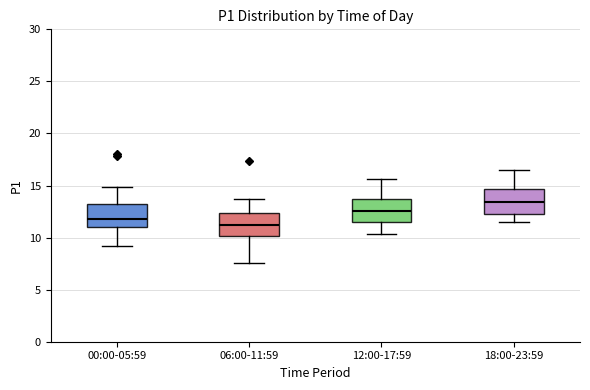

Reading left to right, read every box against the y-axis: the position of its median line, the range the box covers, and the ends of its whiskers. The values are not printed on the chart, so give them approximately, as read against the axis.

00:00-05:59: median 12.0, box 11.0 to 13.0, whiskers 9.0 to 15.0
06:00-11:59: median 11.0, box 10.0 to 12.5, whiskers 7.5 to 14.0
12:00-17:59: median 12.5, box 11.5 to 13.5, whiskers 10.5 to 15.5
18:00-23:59: median 13.5, box 12.5 to 14.5, whiskers 11.5 to 16.5